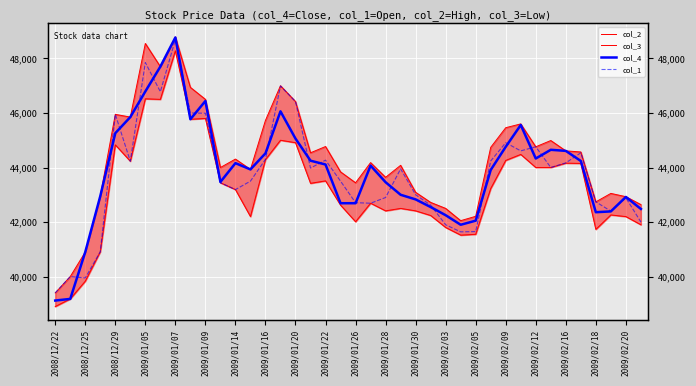

Which series changed the most between 24 and 35?

col_3